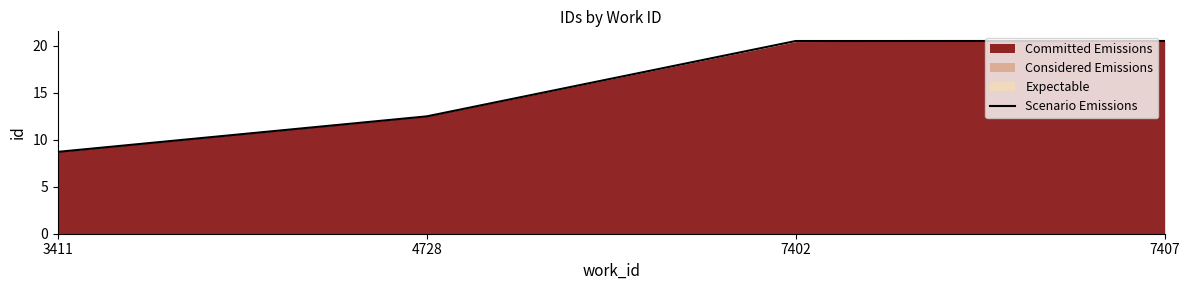

List the labels in order of value, smallest first.

3411, 4728, 7402, 7407